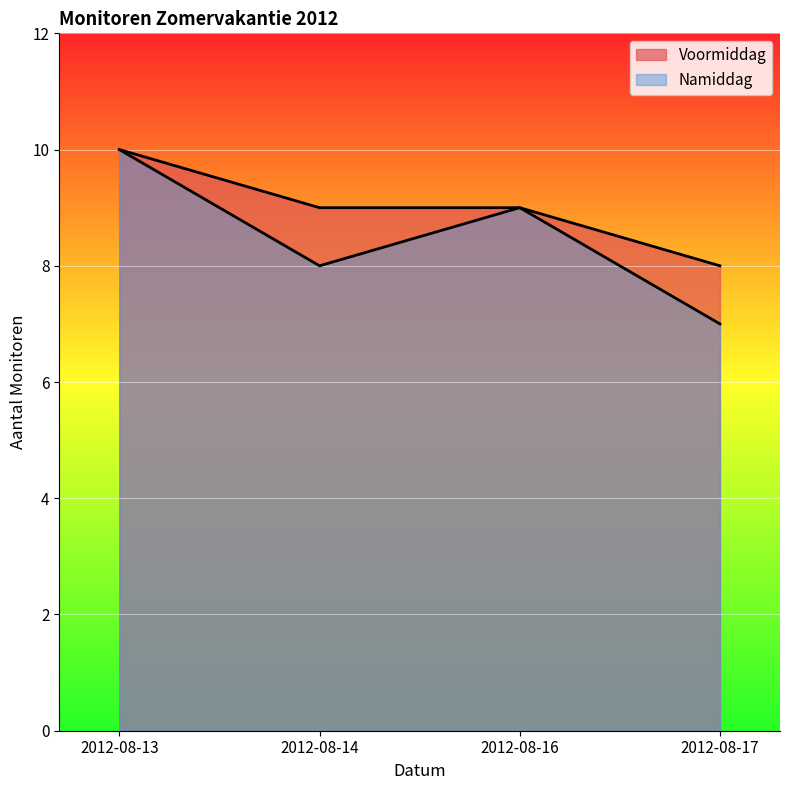

True or false: Voormiddag has more than 2 points higher than both neighbors.

False